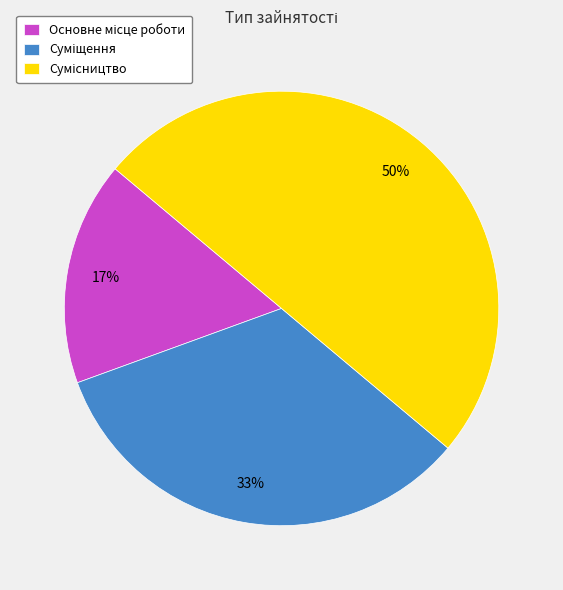

To the nearest percent, what is the difference between the largest and smallest slice percentages?

33%